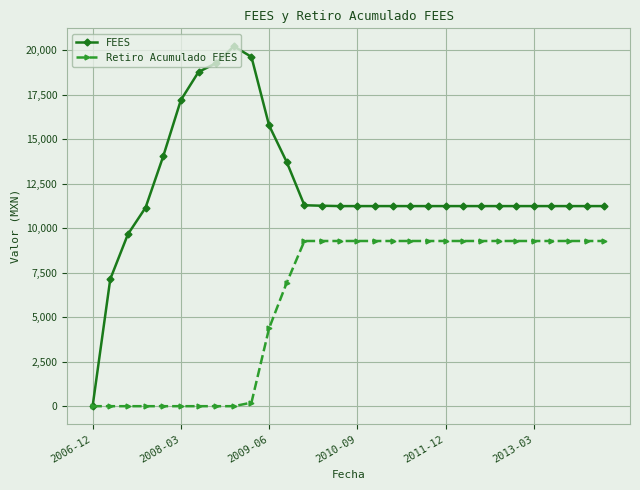

List the series in order of their overall mean, lowest first.

Retiro Acumulado FEES, FEES